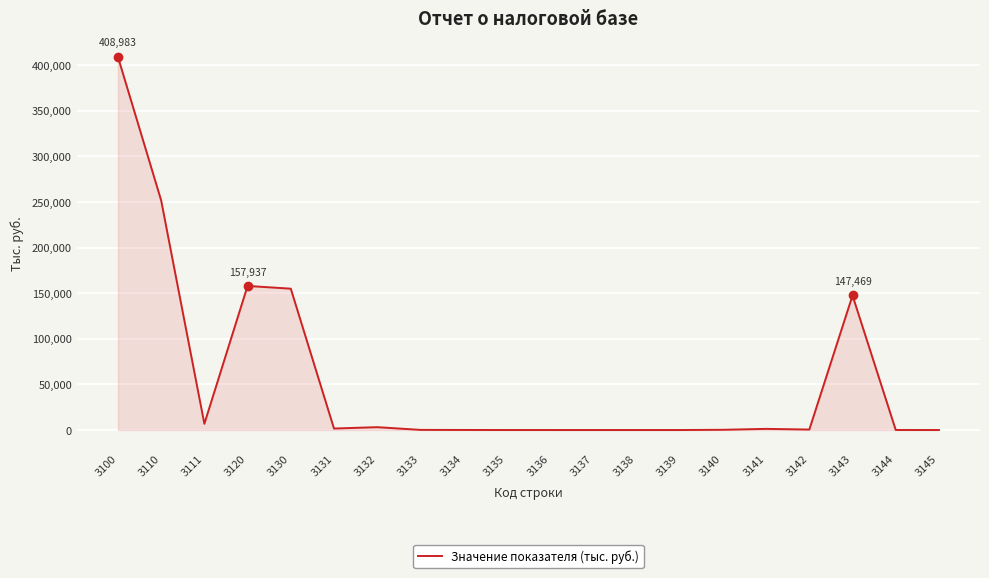

How many categories are shown in the chart?

20